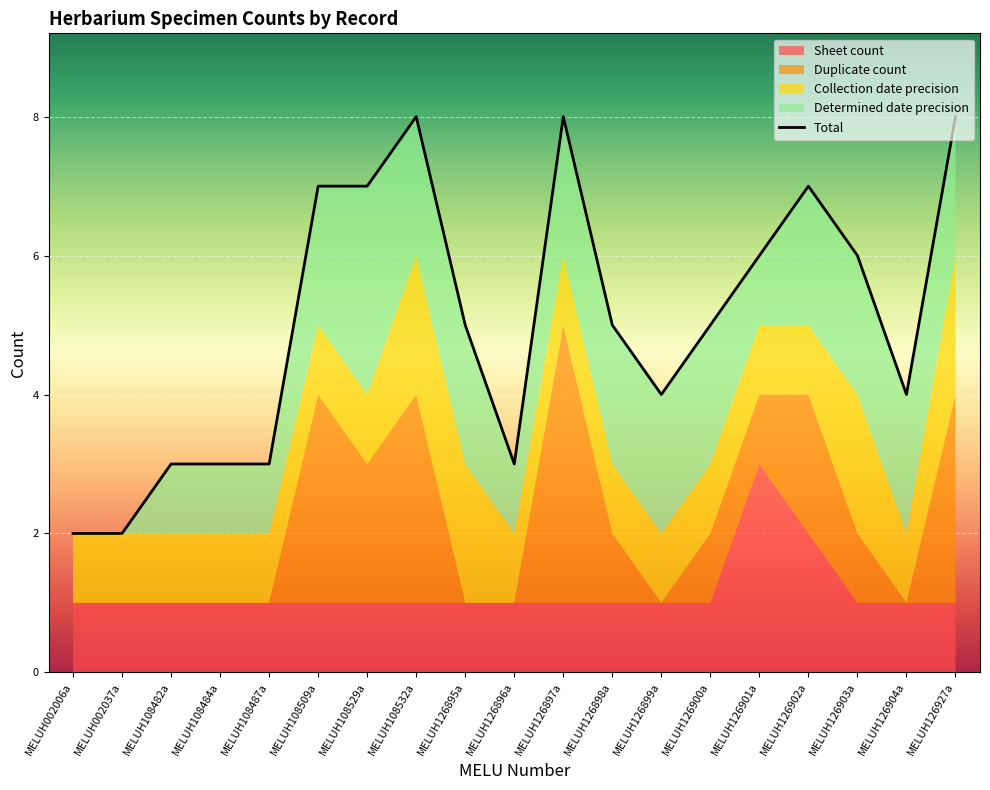

Approximately how many times larger is the value at MELUH126903a compared to MELUH108529a?

0.9